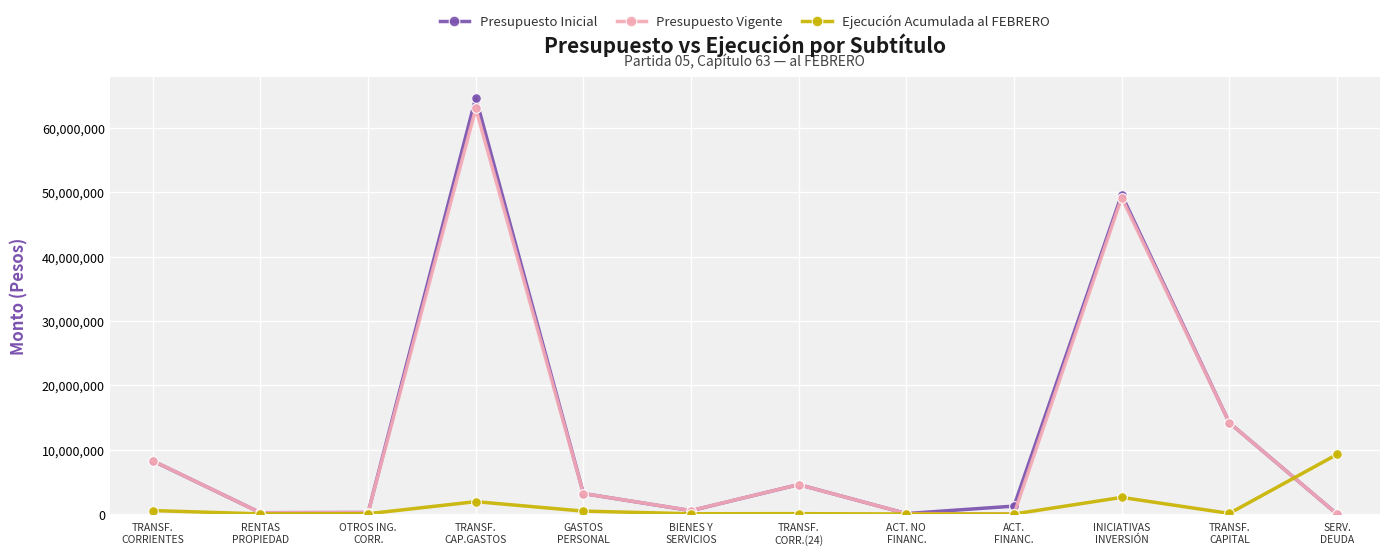

Rank the series by their maximum value, from highest to lowest.

Presupuesto Inicial, Presupuesto Vigente, Ejecución Acumulada al FEBRERO